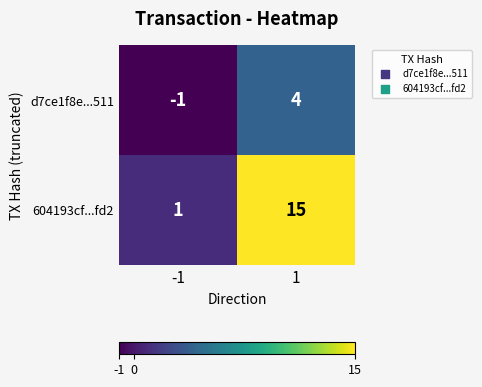

Reading right to left, list all the values displayed in this chart.

d7ce1f8e...511: 1=4	-1=-1
604193cf...fd2: 1=15	-1=1